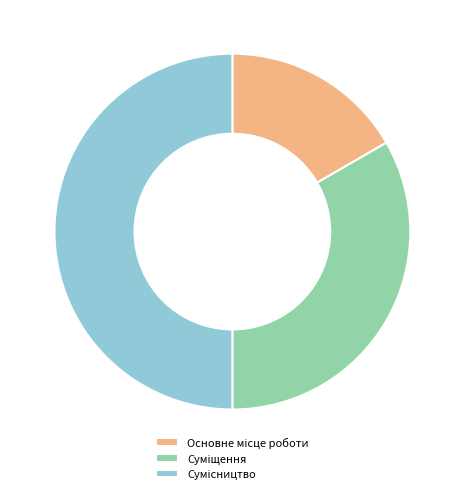

How many slices are in this pie chart?

3